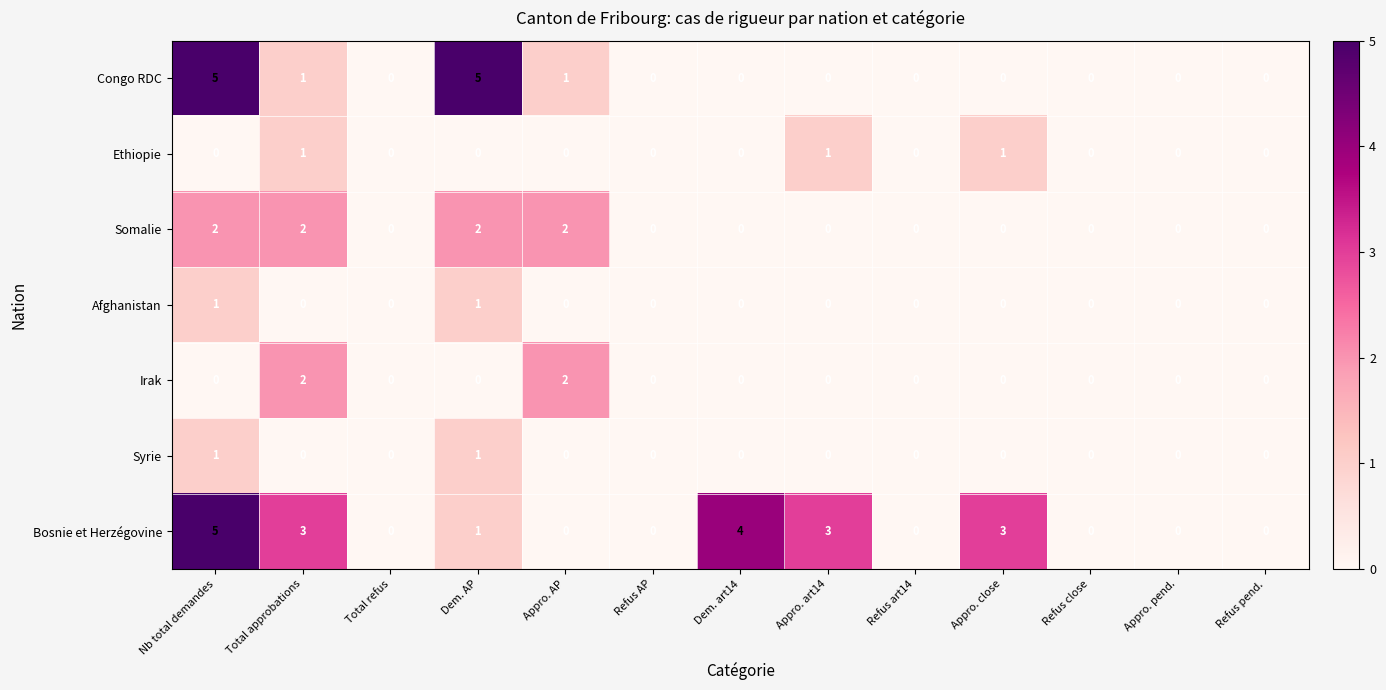

What is the sum of all Somalie values?

8